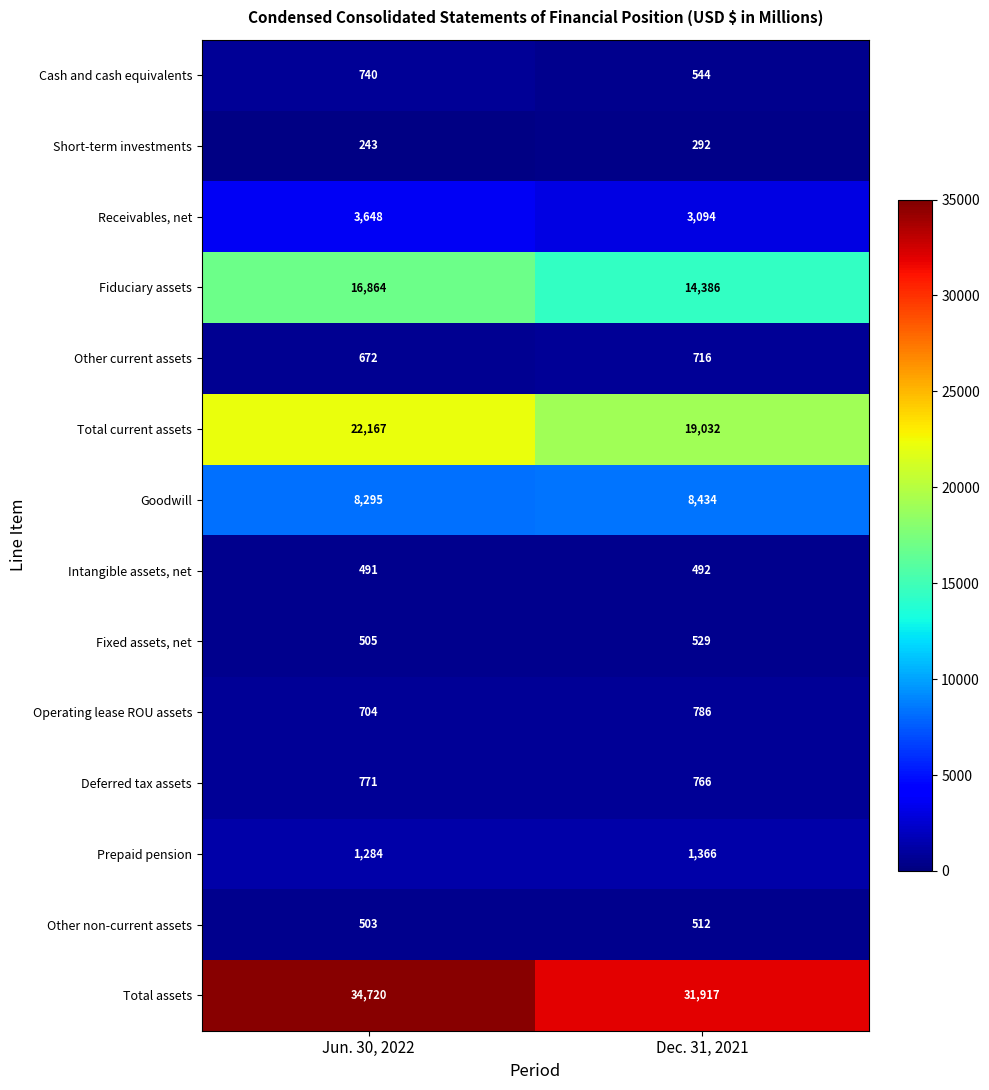

At which category is the sum across all series the highest?

Jun. 30, 2022